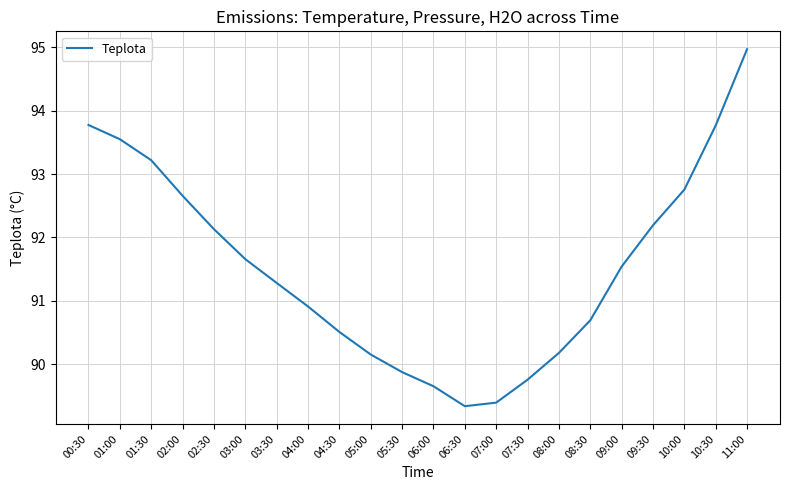

Reading left to right, what are all the values shown in this chart?

00:30=93.8	01:00=93.6	01:30=93.2	02:00=92.7	02:30=92.1	03:00=91.7	03:30=91.3	04:00=90.9	04:30=90.5	05:00=90.2	05:30=89.9	06:00=89.7	06:30=89.3	07:00=89.4	07:30=89.8	08:00=90.2	08:30=90.7	09:00=91.5	09:30=92.2	10:00=92.8	10:30=93.8	11:00=95.0